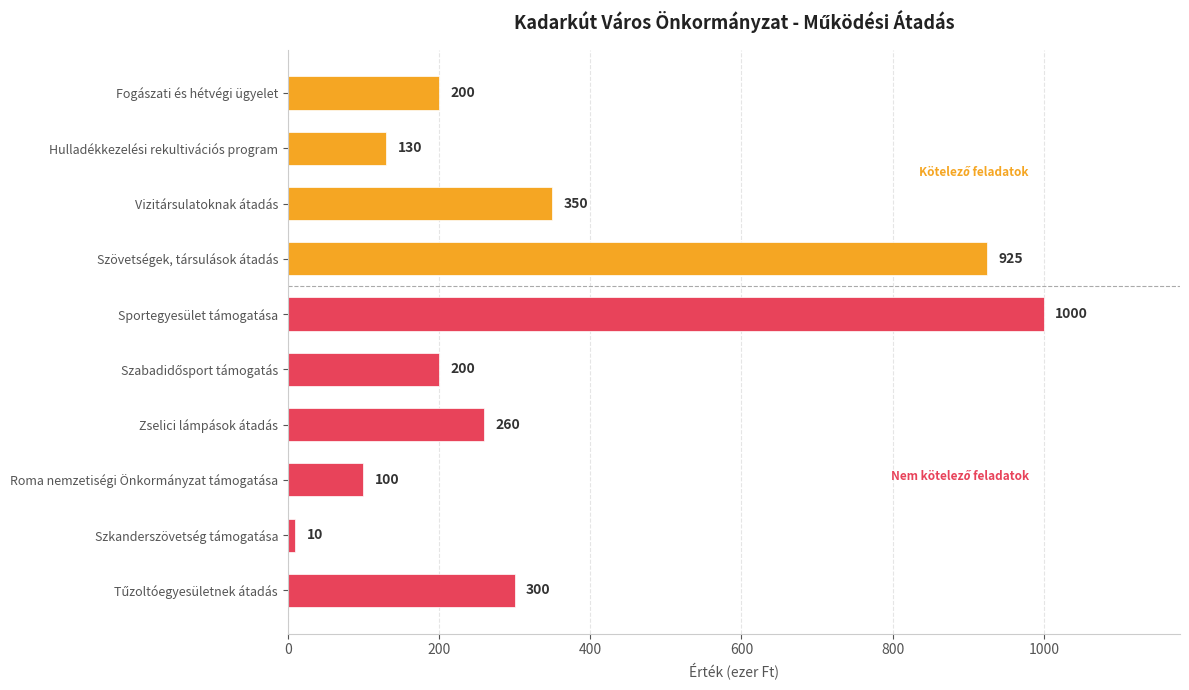

At which label is the value closest to 505?

Vizitársulatoknak átadás